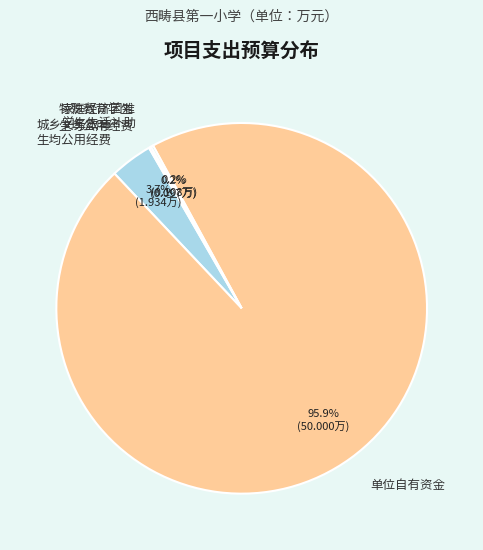

Which slice is the largest?

单位自有资金